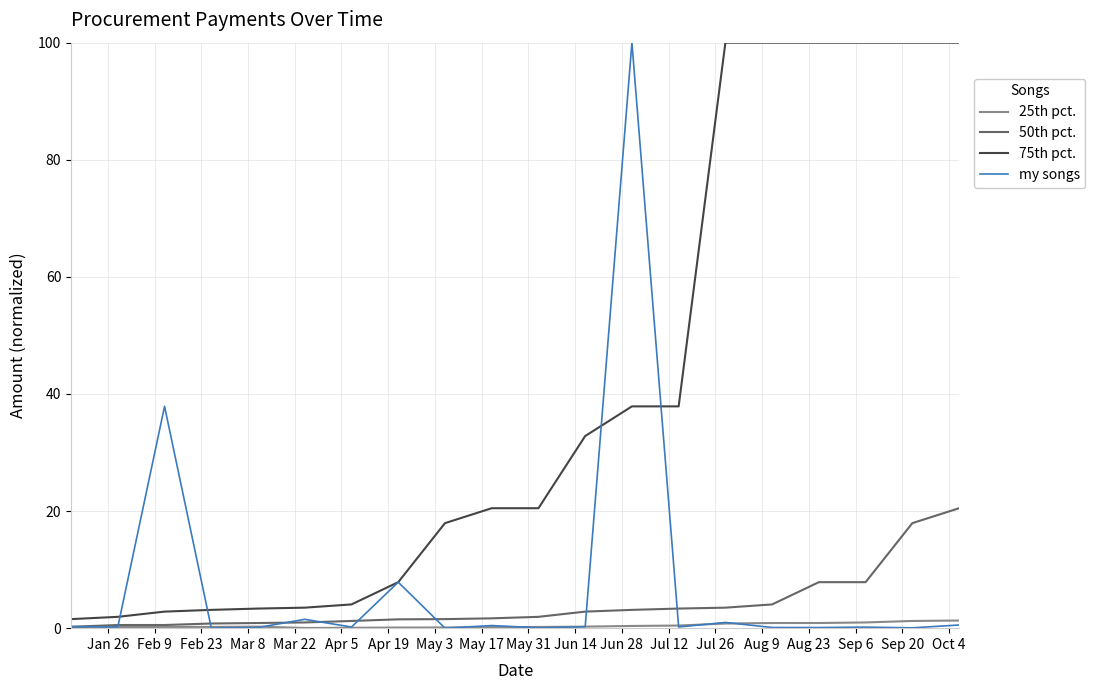

What is the greatest value displayed?

100.0